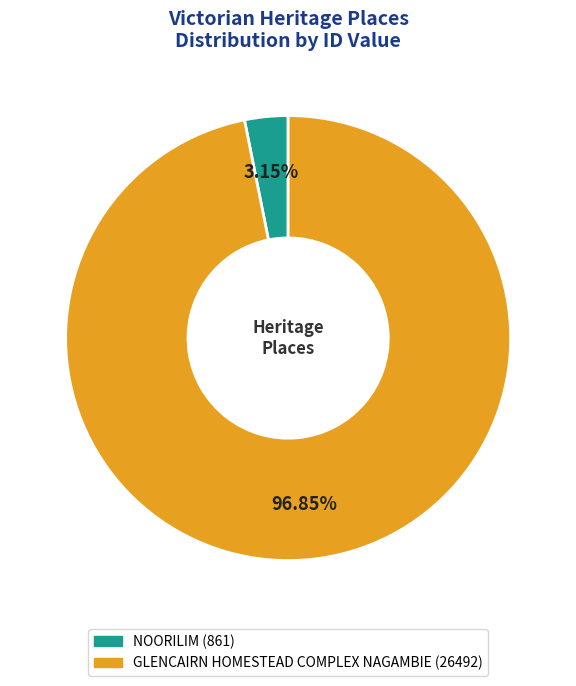

To the nearest percent, what portion does NOORILIM represent?

3%